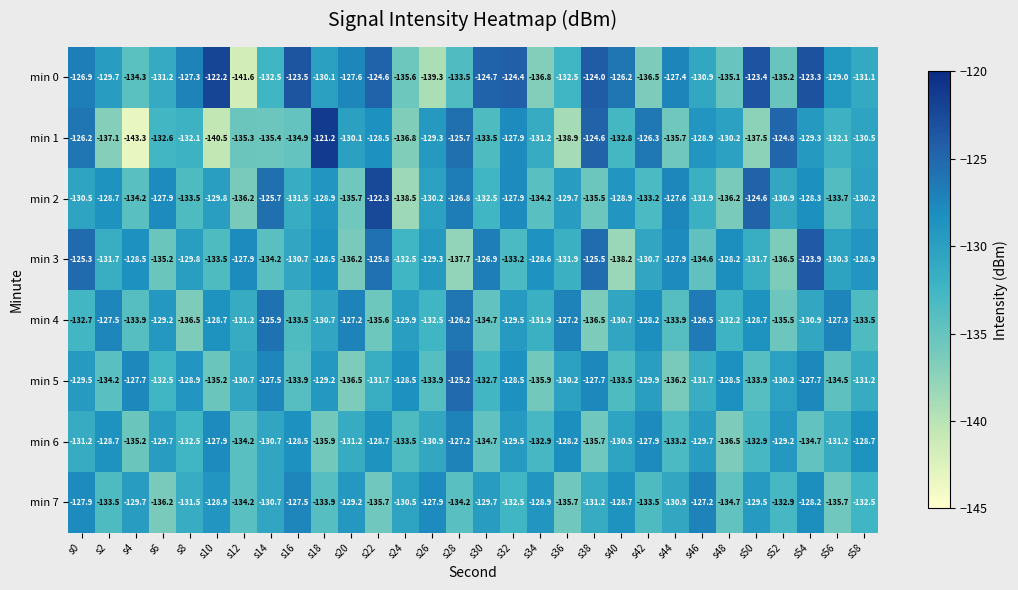

What is the minimum value shown in the chart?

-143.3